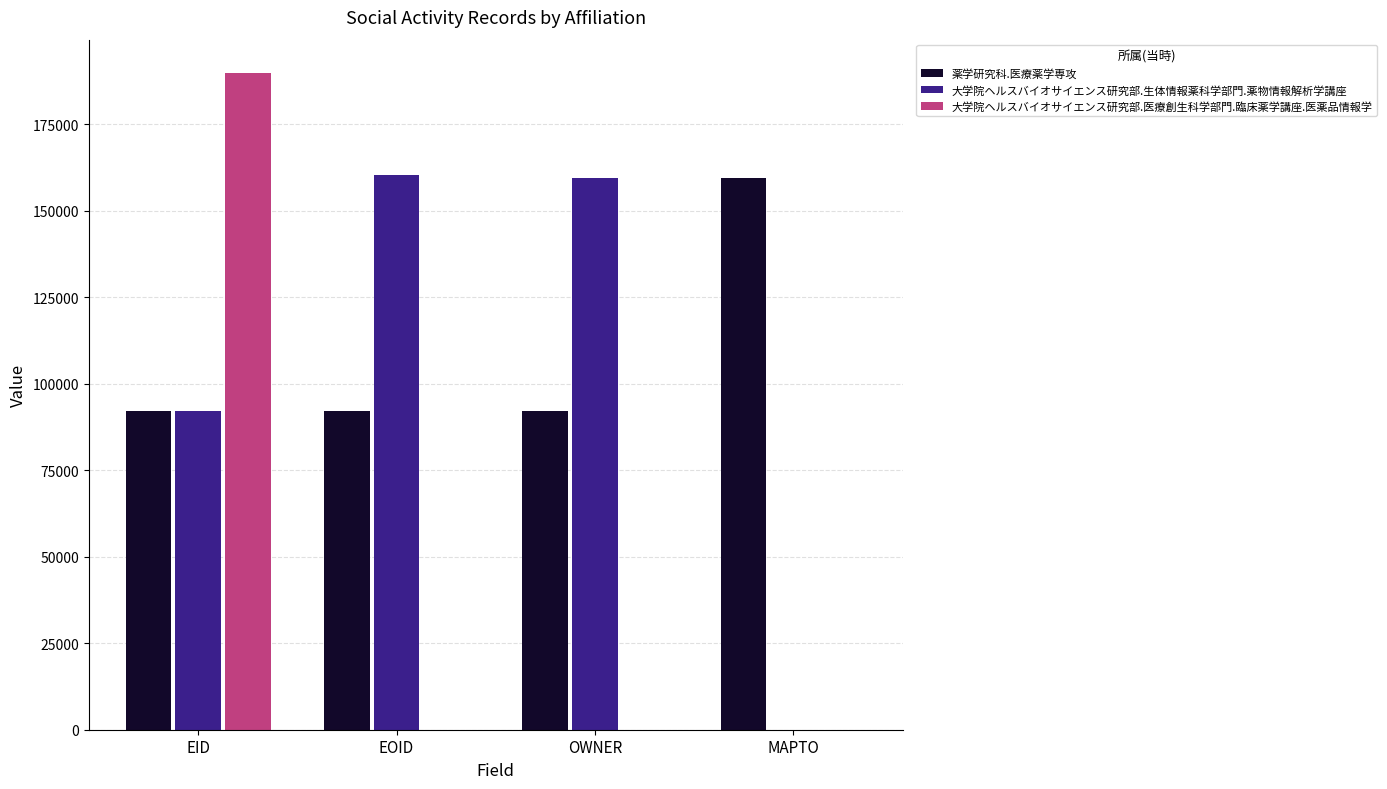

What value does the 薬学研究科.医療薬学専攻 series have at OWNER?

92295